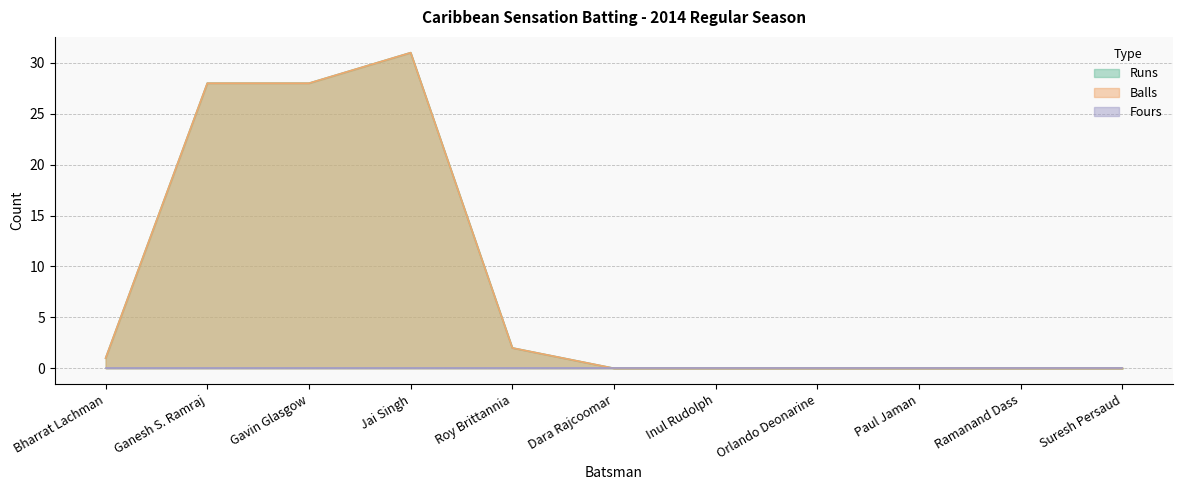

What is the difference between the maximum and minimum values in the Runs series?

31